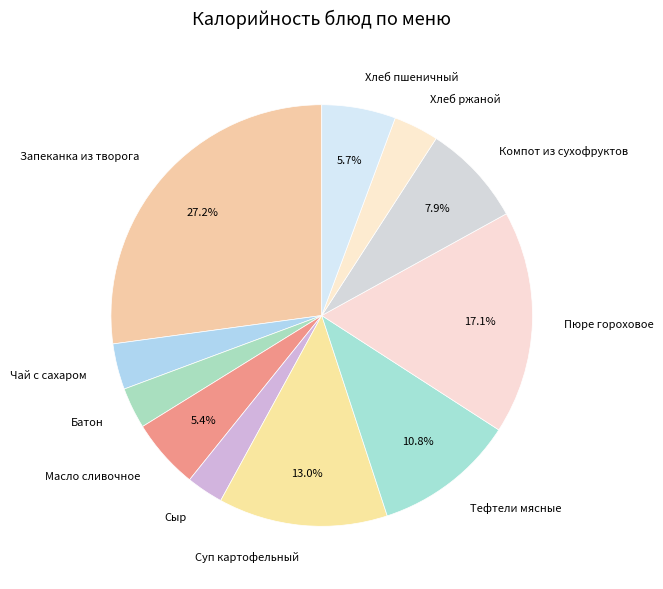

Does Масло сливочное represent more than half of the total?

No